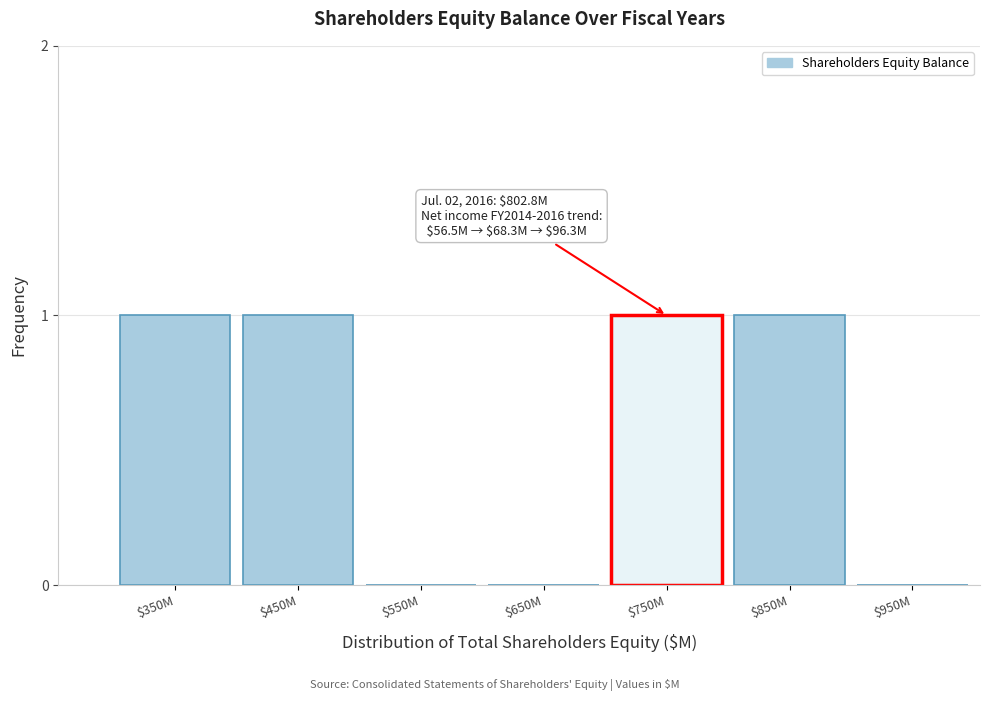

True or false: the data shows 1 at $850M.

True